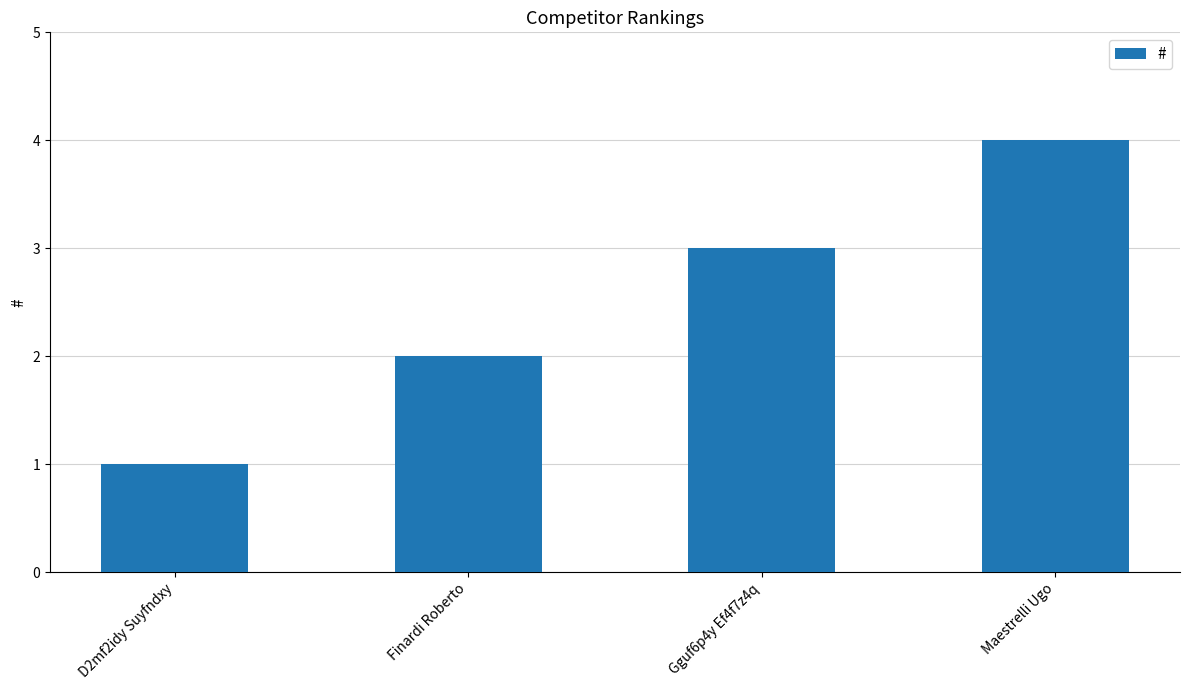

Is it true that the value at Finardi Roberto is 3?

False